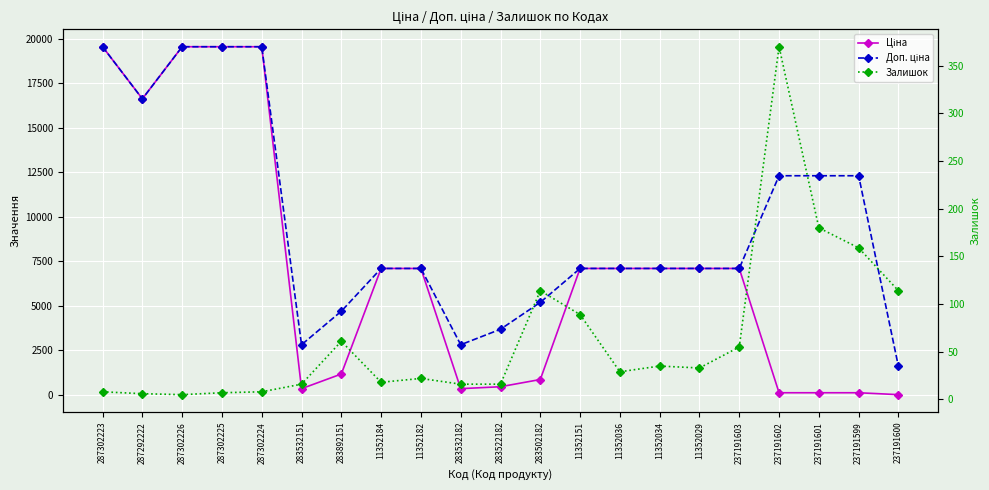

What is the minimum value for Залишок?

5.0